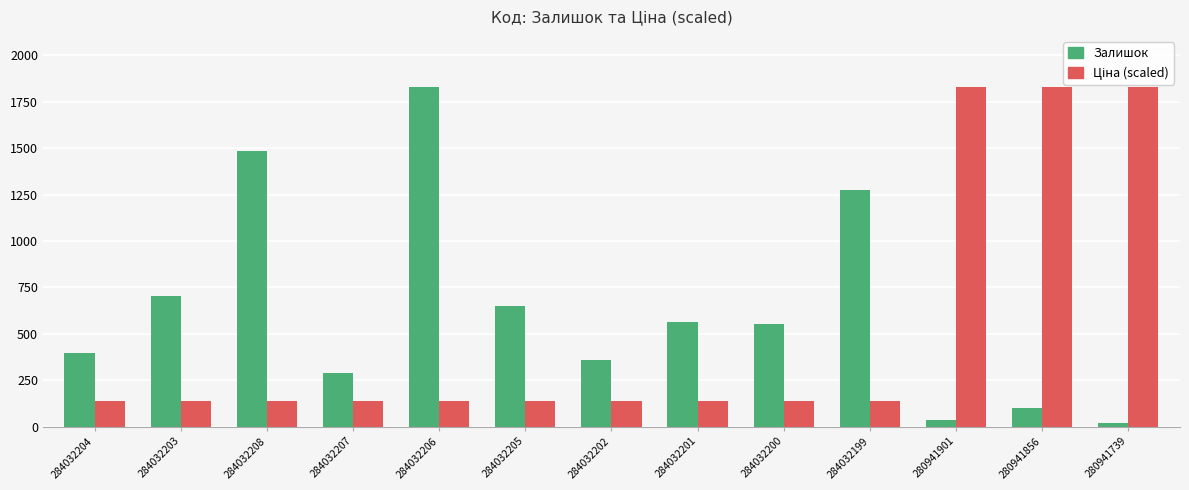

What is the label of the 7th bar from the right?

284032202